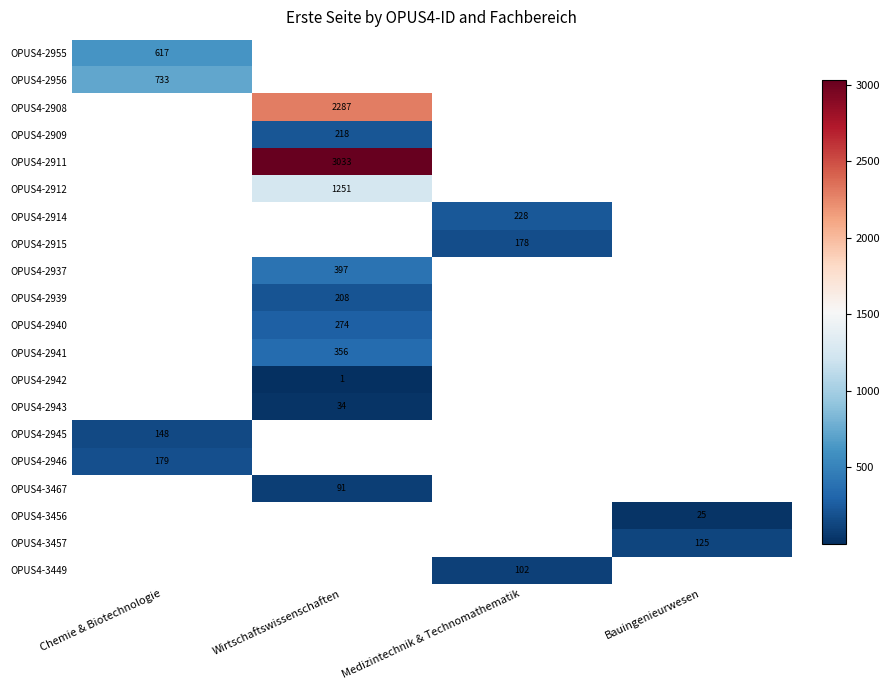

Count the number of categories in the chart.

4